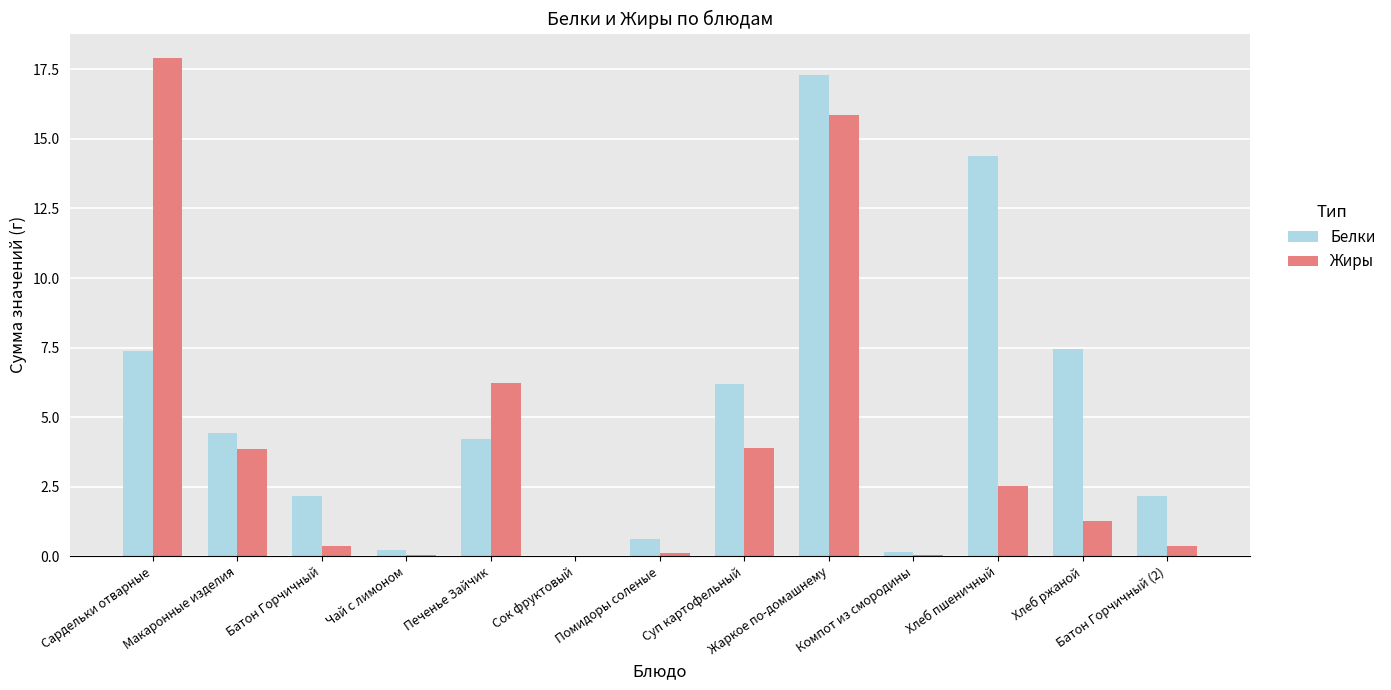

Is it true that Белки equals 7.4 at Хлеб ржаной?

True